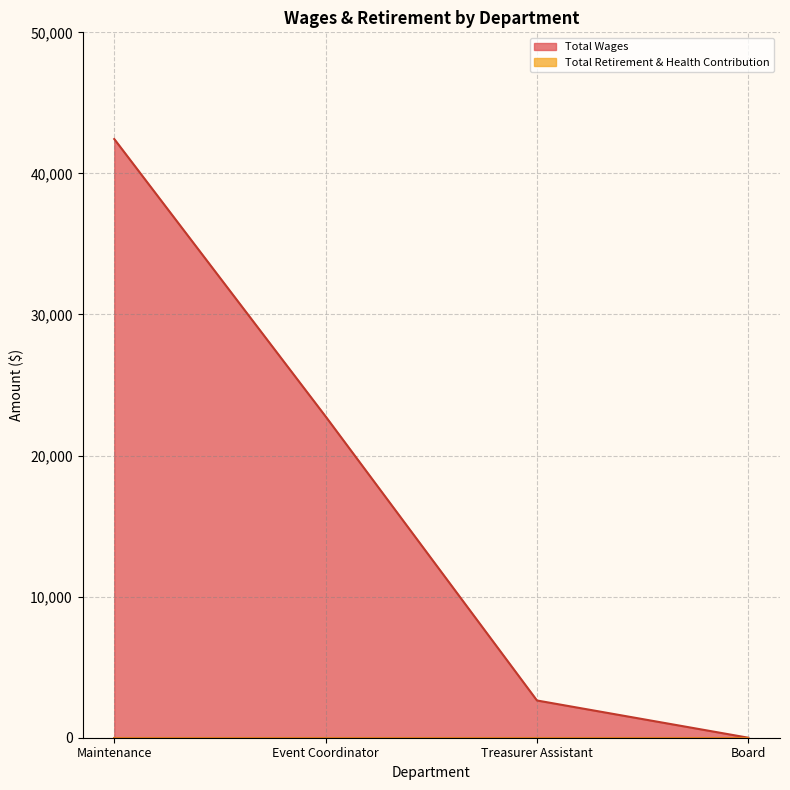

True or false: the data has more than 2 interior local peaks.

False